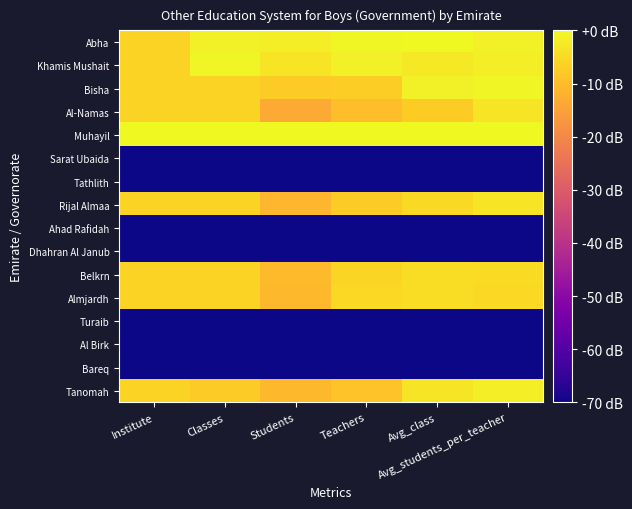

Reading right to left, transcribe all the data shown in this chart.

Abha: Avg_students_per_teacher=-1.5	Avg_class=-0.2	Teachers=-0.3	Students=-1.8	Classes=-1.6	Institute=-6.0
Khamis Mushait: Avg_students_per_teacher=-1.8	Avg_class=-2.6	Teachers=-1.5	Students=-3.3	Classes=-0.8	Institute=-6.0
Bisha: Avg_students_per_teacher=-0.7	Avg_class=-1.6	Teachers=-6.9	Students=-7.6	Classes=-6.0	Institute=-6.0
Al-Namas: Avg_students_per_teacher=-3.5	Avg_class=-7.3	Teachers=-9.8	Students=-13.3	Classes=-6.0	Institute=-6.0
Muhayil: Avg_students_per_teacher=0.0	Avg_class=0.0	Teachers=0.0	Students=0.0	Classes=0.0	Institute=0.0
Sarat Ubaida: Avg_students_per_teacher=-70.0	Avg_class=-70.0	Teachers=-70.0	Students=-70.0	Classes=-70.0	Institute=-70.0
Tathlith: Avg_students_per_teacher=-70.0	Avg_class=-70.0	Teachers=-70.0	Students=-70.0	Classes=-70.0	Institute=-70.0
Rijal Almaa: Avg_students_per_teacher=-3.5	Avg_class=-5.1	Teachers=-7.5	Students=-11.1	Classes=-6.0	Institute=-6.0
Ahad Rafidah: Avg_students_per_teacher=-70.0	Avg_class=-70.0	Teachers=-70.0	Students=-70.0	Classes=-70.0	Institute=-70.0
Dhahran Al Janub: Avg_students_per_teacher=-70.0	Avg_class=-70.0	Teachers=-70.0	Students=-70.0	Classes=-70.0	Institute=-70.0
Belkrn: Avg_students_per_teacher=-4.7	Avg_class=-4.4	Teachers=-5.7	Students=-10.4	Classes=-6.0	Institute=-6.0
Almjardh: Avg_students_per_teacher=-5.2	Avg_class=-4.5	Teachers=-5.2	Students=-10.5	Classes=-6.0	Institute=-6.0
Turaib: Avg_students_per_teacher=-70.0	Avg_class=-70.0	Teachers=-70.0	Students=-70.0	Classes=-70.0	Institute=-70.0
Al Birk: Avg_students_per_teacher=-70.0	Avg_class=-70.0	Teachers=-70.0	Students=-70.0	Classes=-70.0	Institute=-70.0
Bareq: Avg_students_per_teacher=-70.0	Avg_class=-70.0	Teachers=-70.0	Students=-70.0	Classes=-70.0	Institute=-70.0
Tanomah: Avg_students_per_teacher=-1.9	Avg_class=-3.2	Teachers=-9.0	Students=-10.8	Classes=-7.6	Institute=-6.0